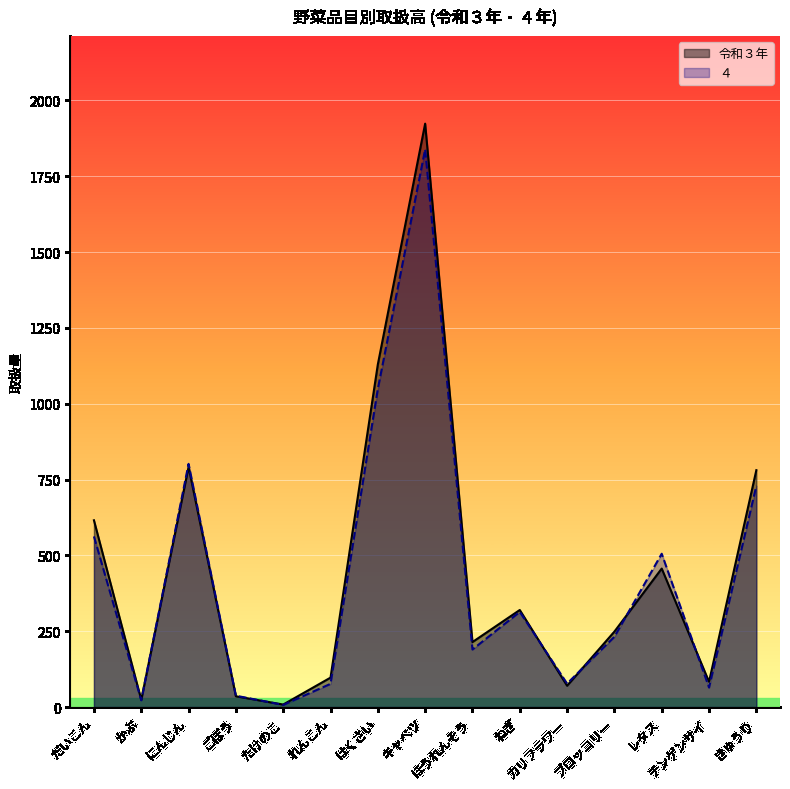

What is the value of the ４_line point at the 7th from the left?

1049.0